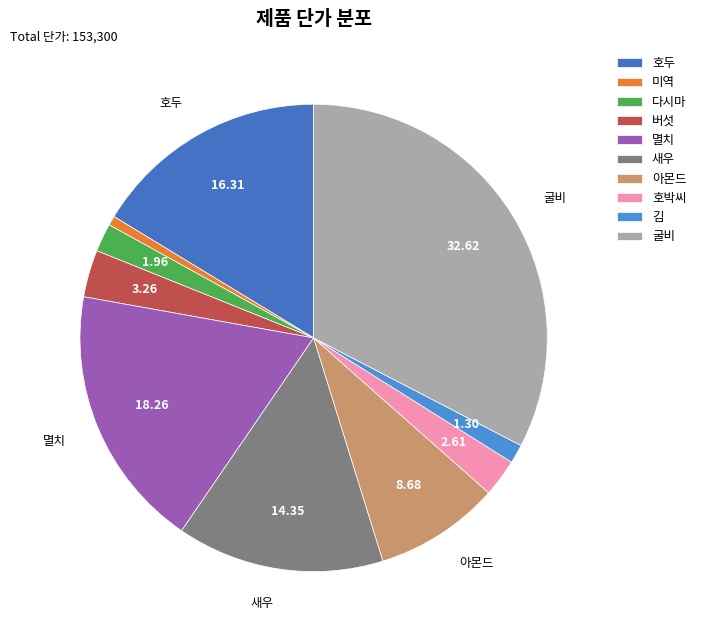

To the nearest percent, what is the difference between the largest and smallest slice percentages?

32%